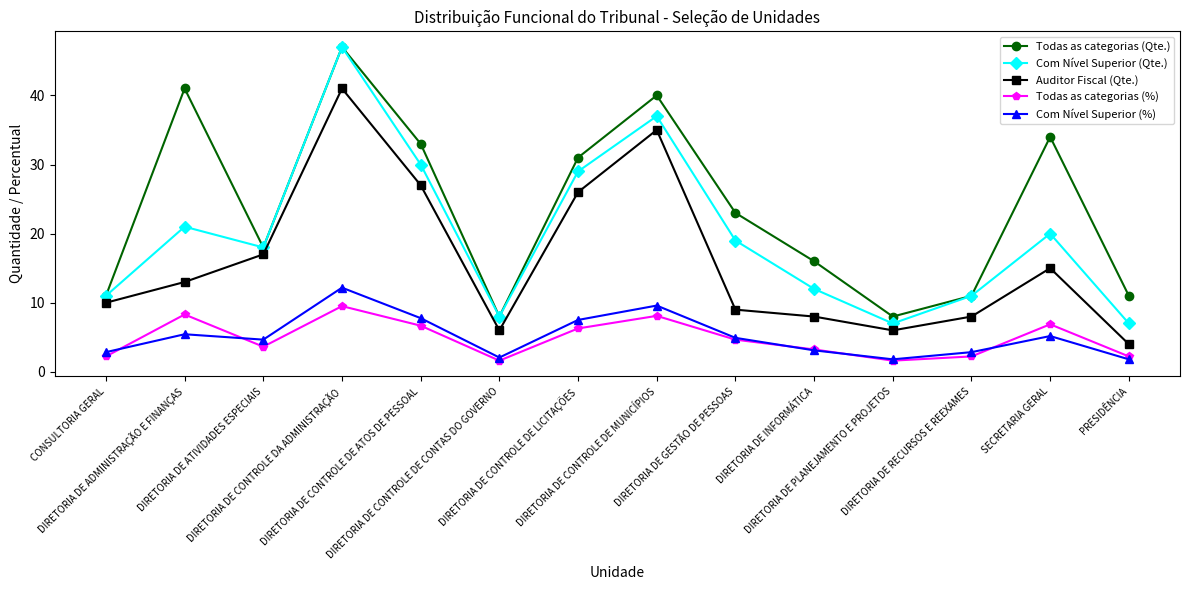

In Todas as categorias (%), how many points are lower than both neighbors (excluding endpoints)?

3